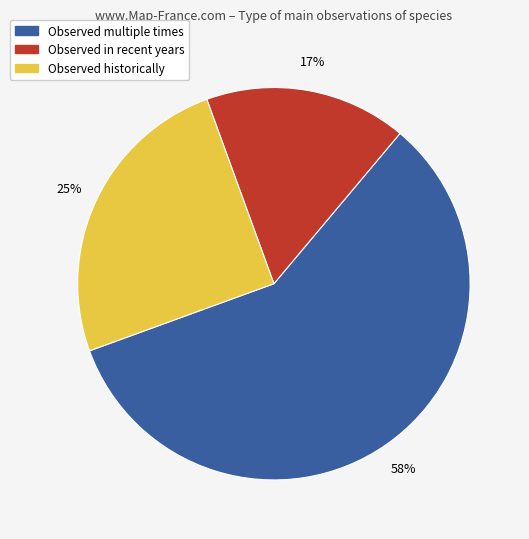

Does any single category account for the majority?

Yes